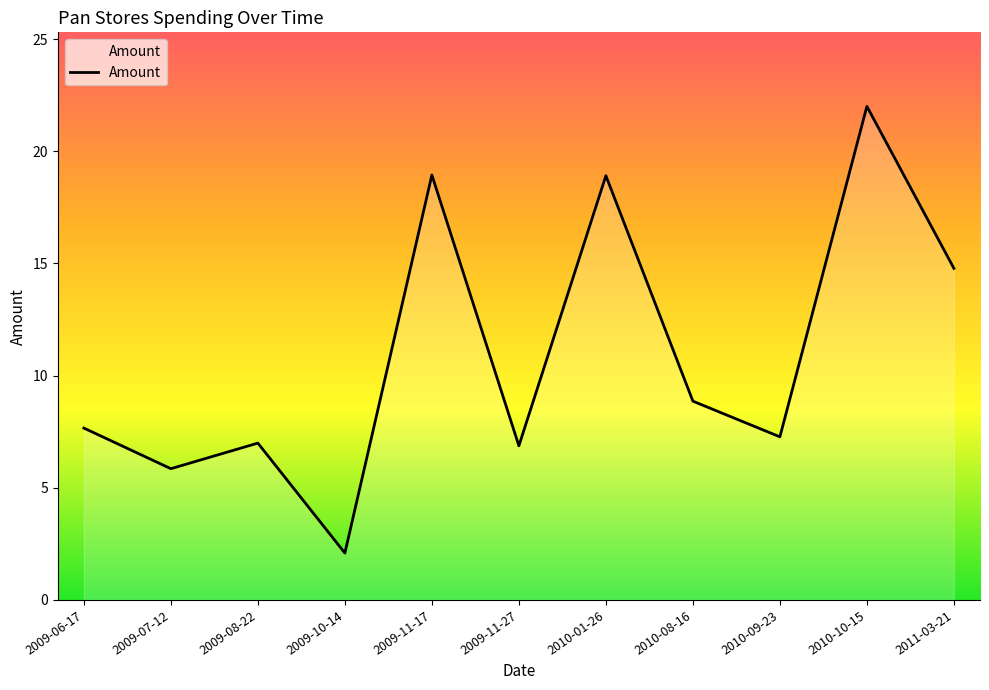

What is the maximum value shown in the chart?

22.0